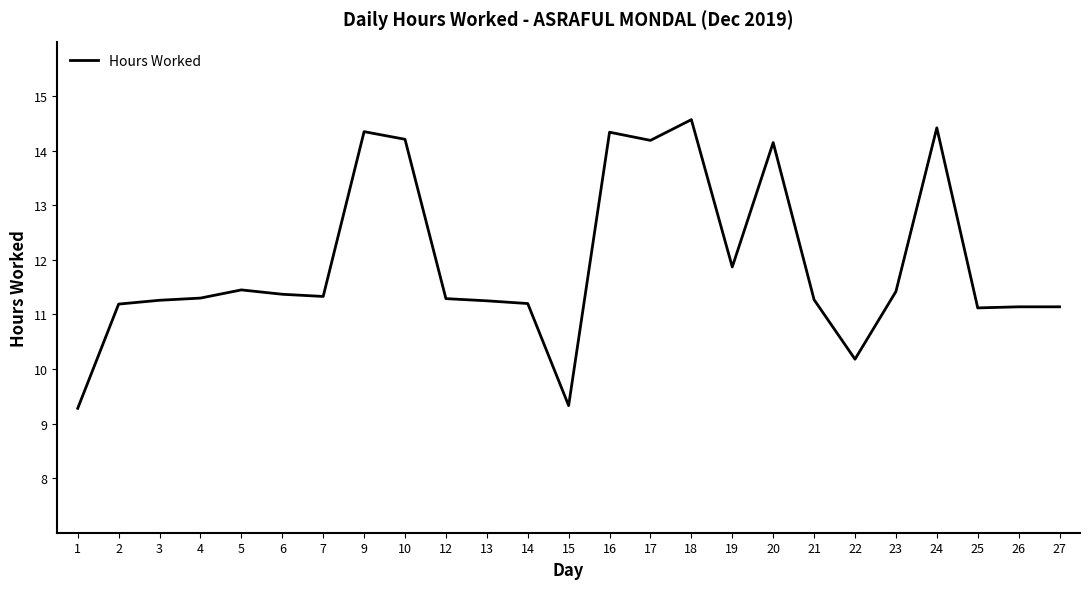

Approximately how many times larger is the value at 1 compared to 5?

0.8